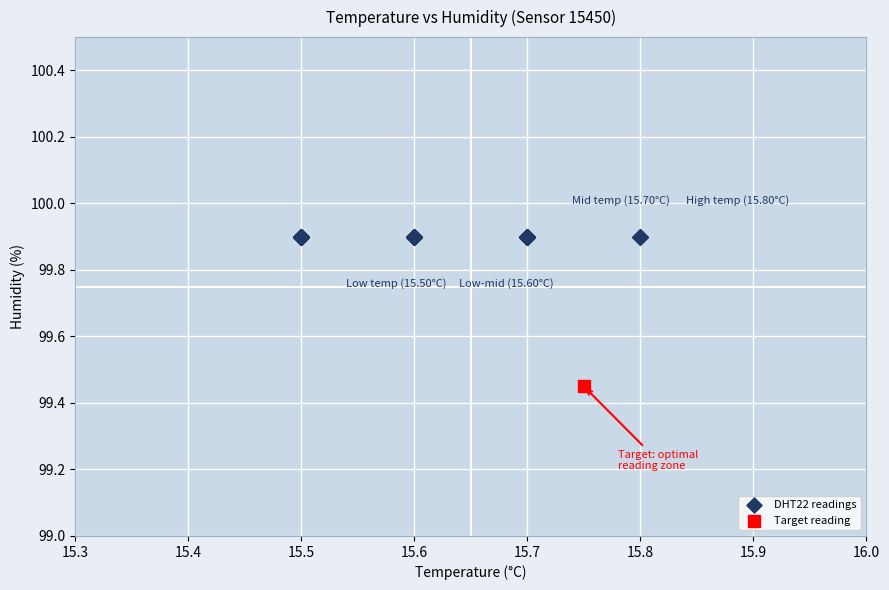

What are all the series names shown in the legend?

DHT22 readings, Target reading